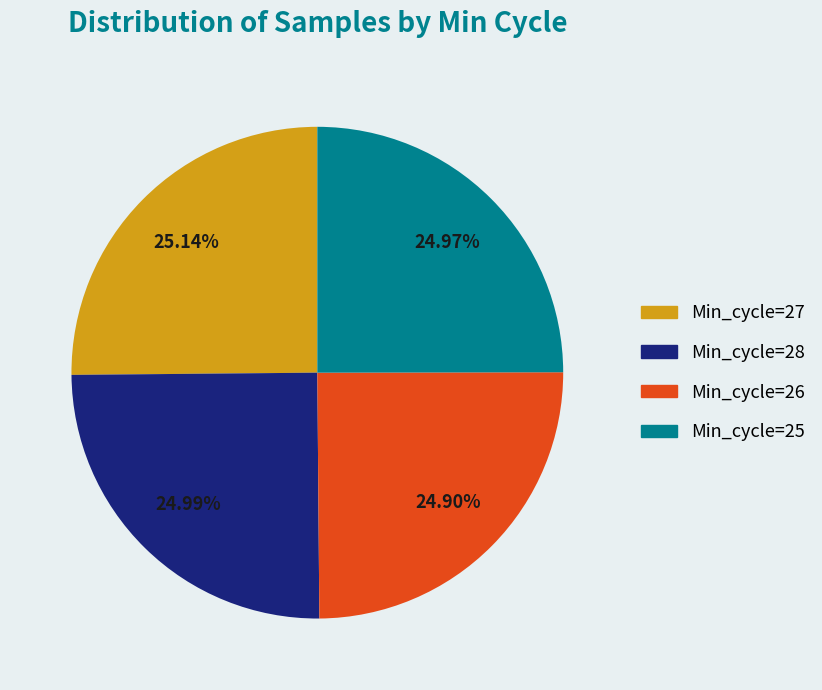

What is the ratio of the value at Min_cycle=27 to the value at Min_cycle=28?

1.0